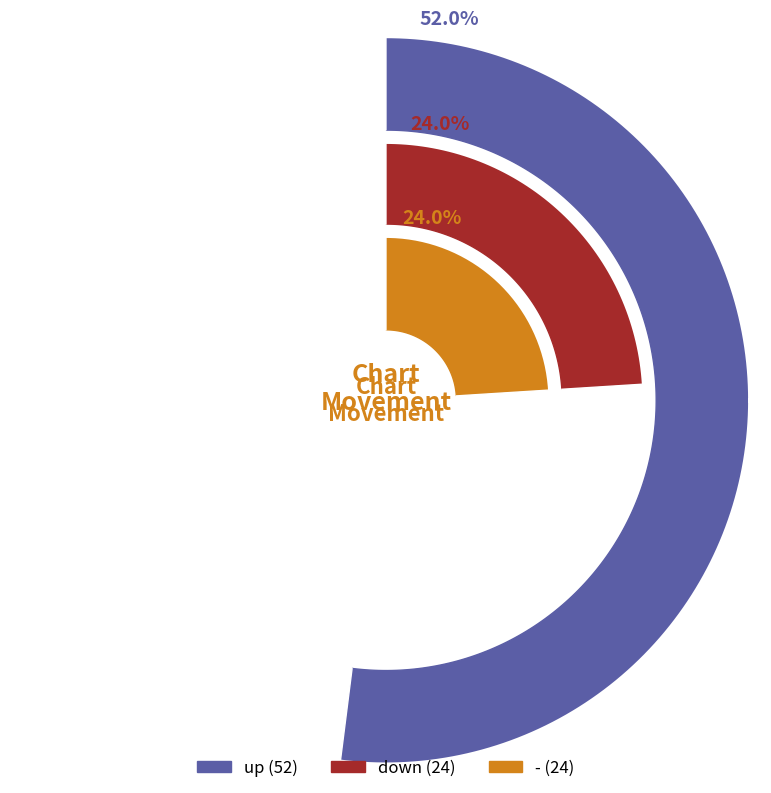

Approximately how many times larger is the value at - compared to down?

1.0